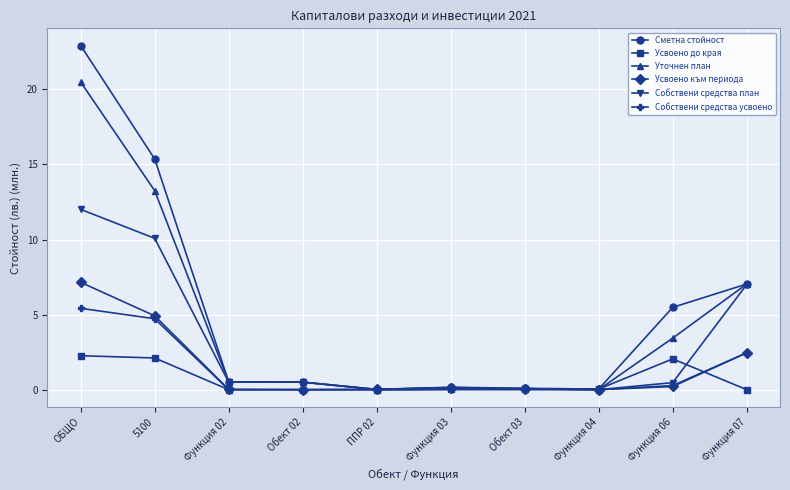

What is the maximum value for Собствени средства усвоено?

5.4